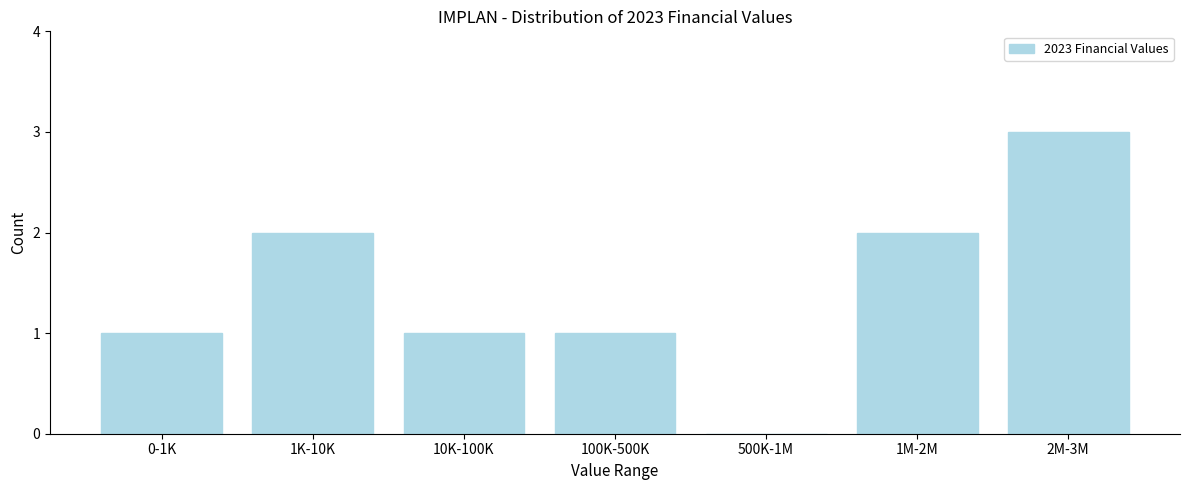

Reading left to right, what are all the values shown in this chart?

0-1K=1	1K-10K=2	10K-100K=1	100K-500K=1	500K-1M=0	1M-2M=2	2M-3M=3